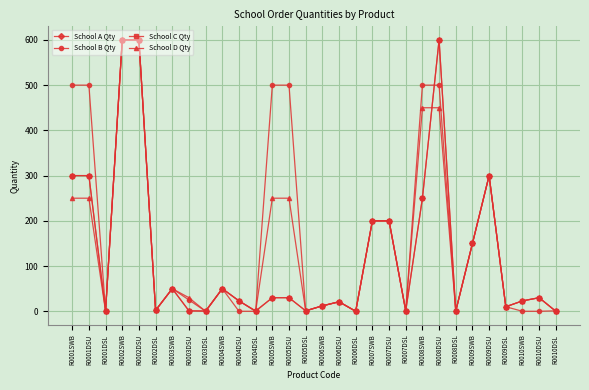

Which series has the largest total across all categories?

School B Qty